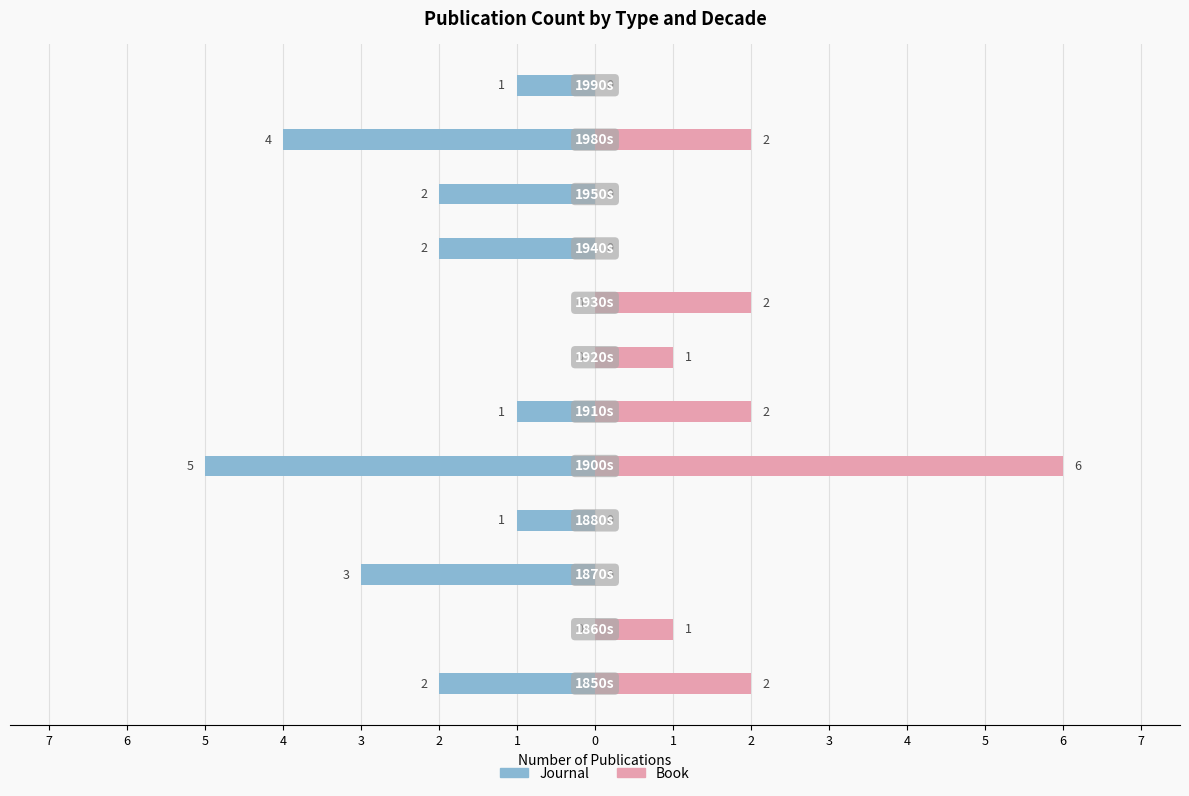

How many Journal values are between -2 and 0?

9